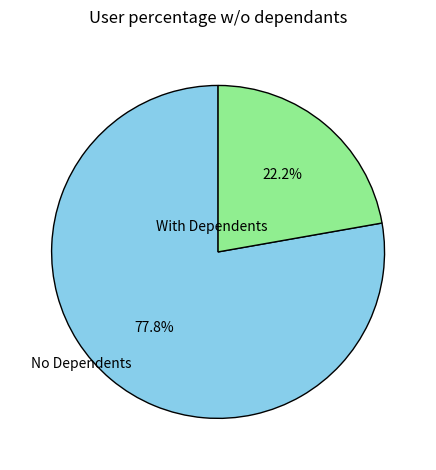

Which category accounts for the majority?

No Dependents